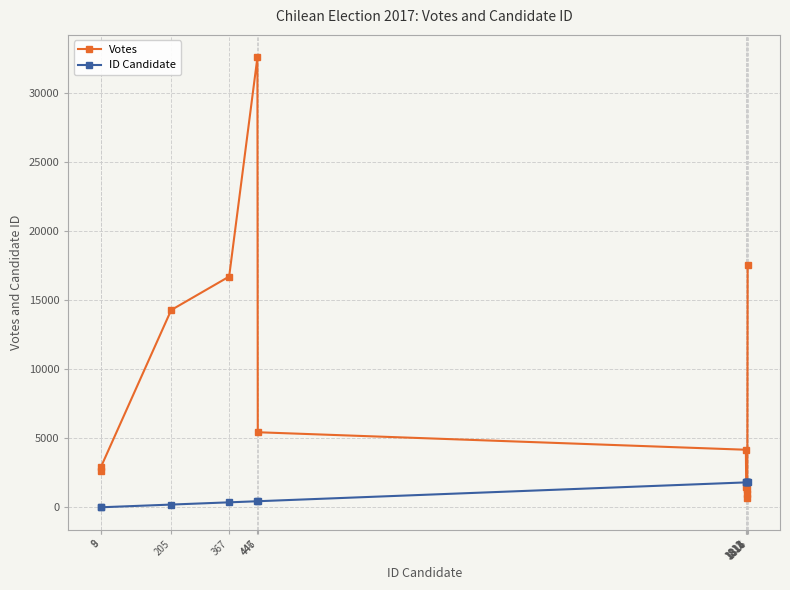

True or false: Votes has more than 0 interior local peaks.

True